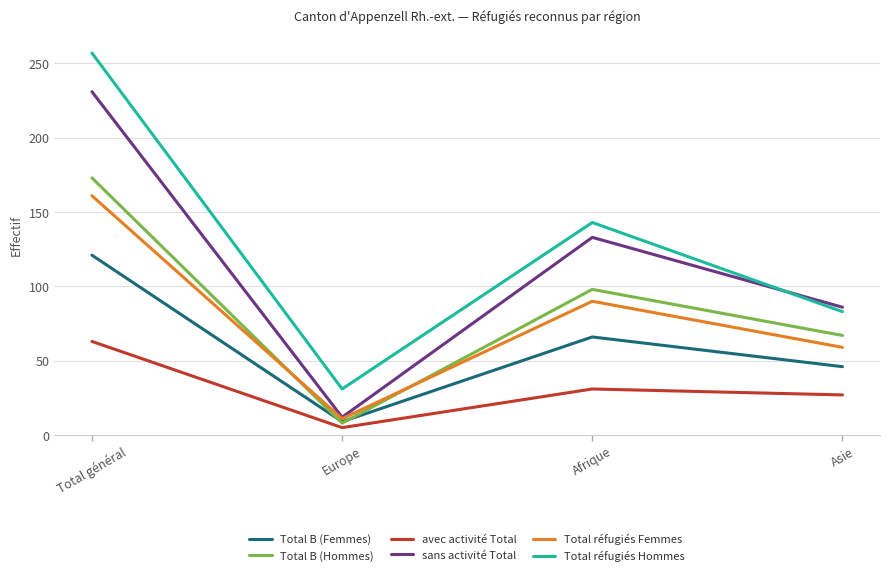

How many lines are shown in the chart?

6